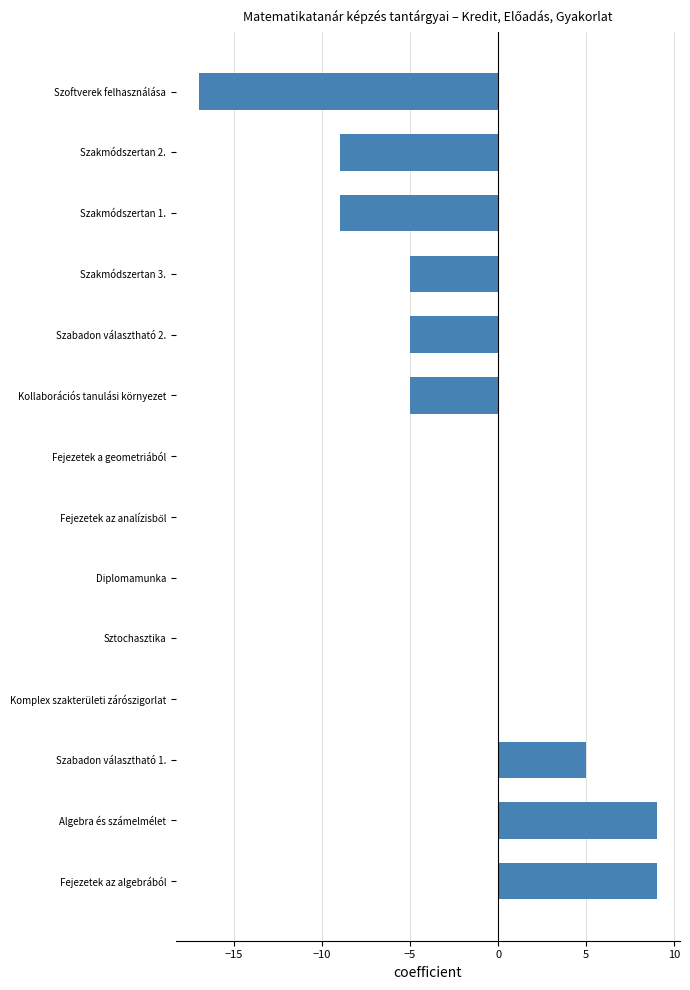

Which has a higher value, Algebra és számelmélet or Fejezetek a geometriából?

Algebra és számelmélet